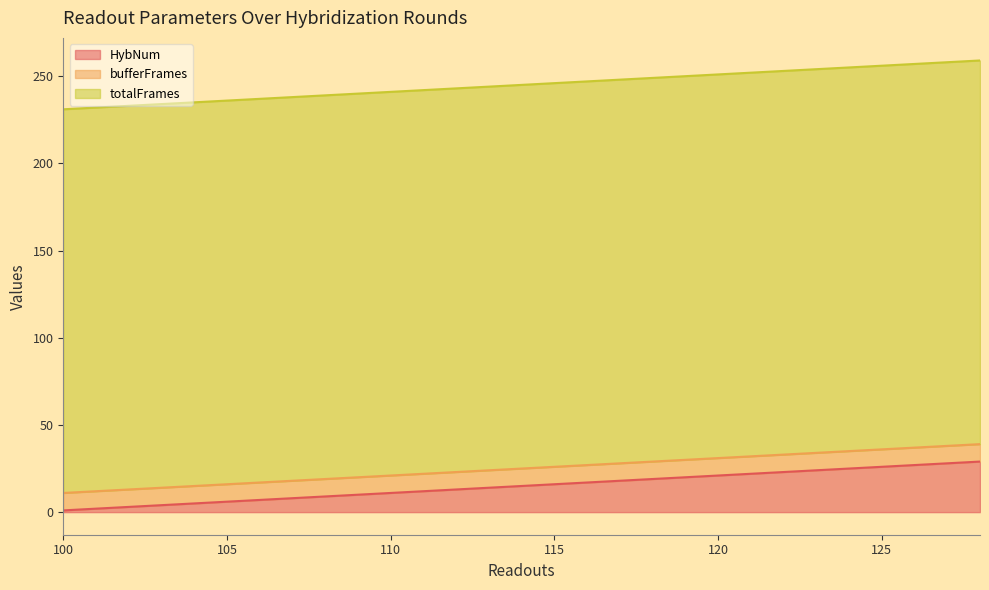

True or false: totalFrames has a value of 89 at 126.

False